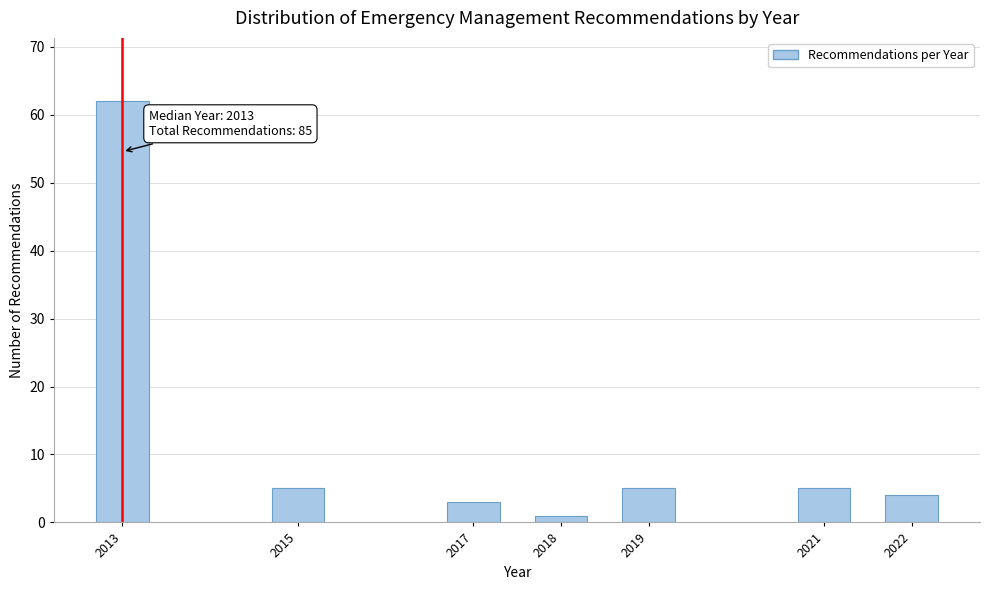

Reading left to right, list all the values displayed in this chart.

2013=62	2015=5	2017=3	2018=1	2019=5	2021=5	2022=4